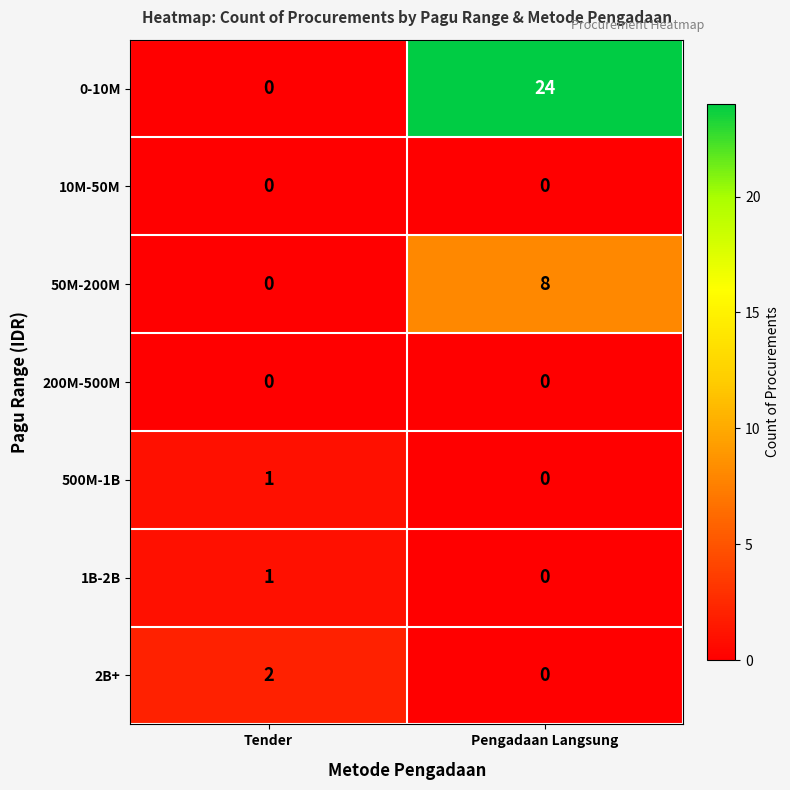

At which label does 0-10M reach its peak?

Pengadaan Langsung